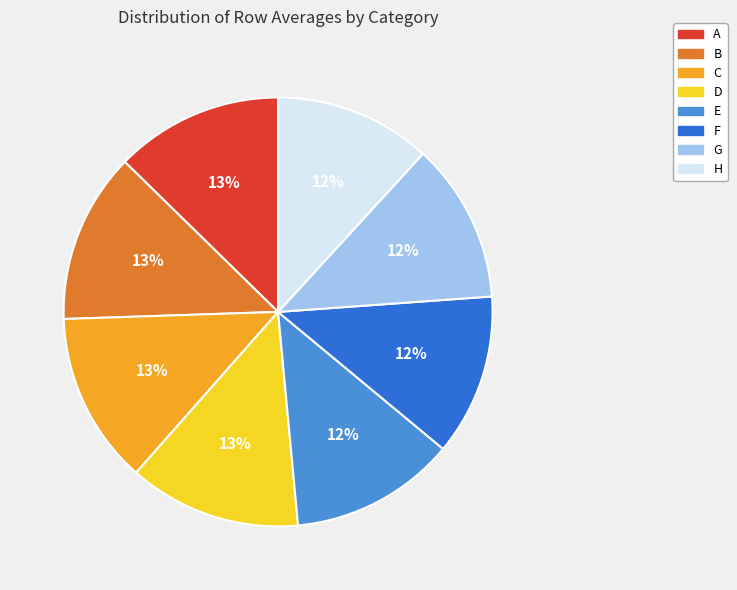

To the nearest percent, what percentage of the pie is B?

13%